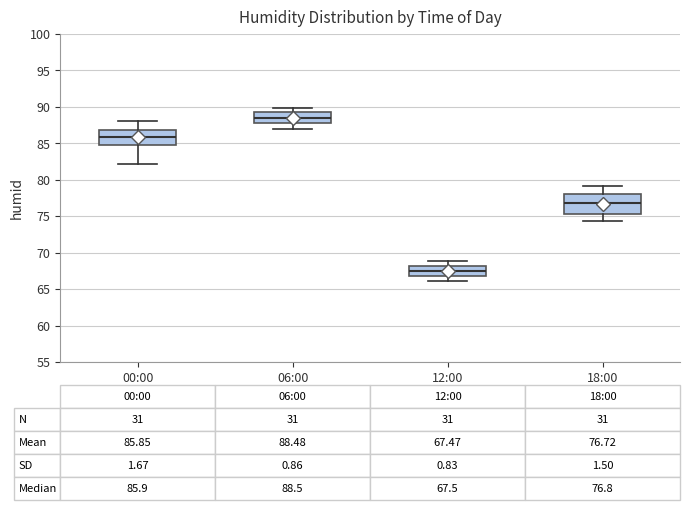

Comparing the boxes themselves (not the whiskers), which one is the tallest?

18:00